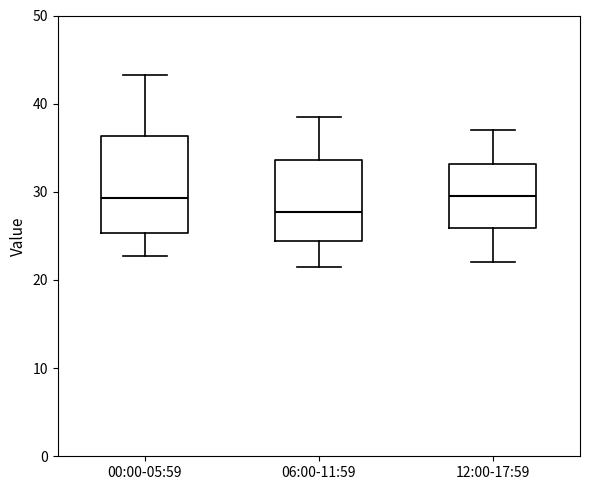

Reading left to right, read every box against the y-axis: the position of its median line, the range the box covers, and the ends of its whiskers. The values are not printed on the chart, so give them approximately, as read against the axis.

00:00-05:59: median 29, box 25 to 36, whiskers 23 to 43
06:00-11:59: median 28, box 24 to 34, whiskers 22 to 39
12:00-17:59: median 30, box 26 to 33, whiskers 22 to 37